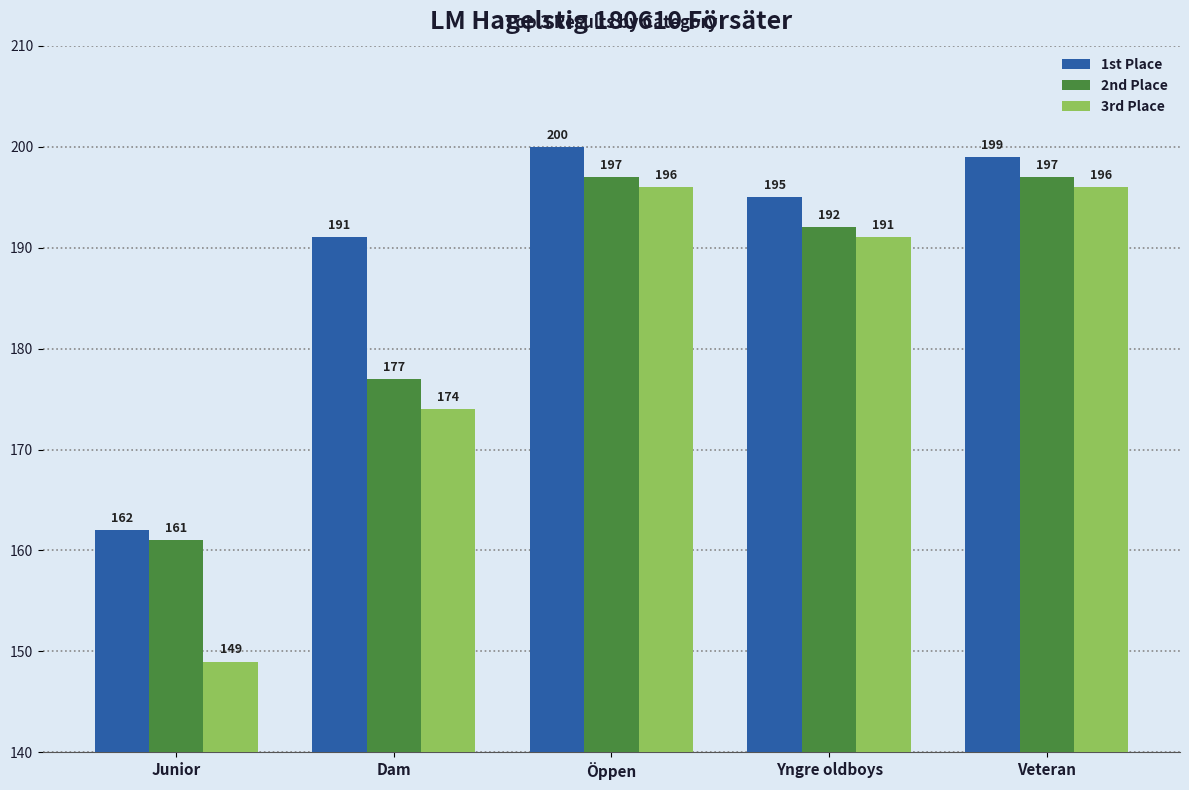

What is the maximum value for 3rd Place?

196